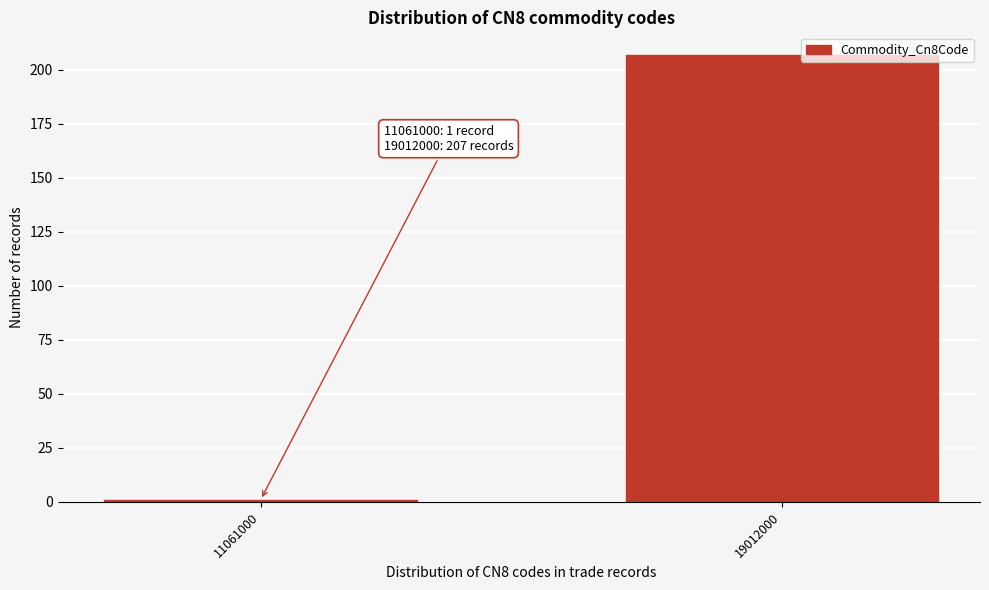

Reading right to left, what are all the values shown in this chart?

207	1